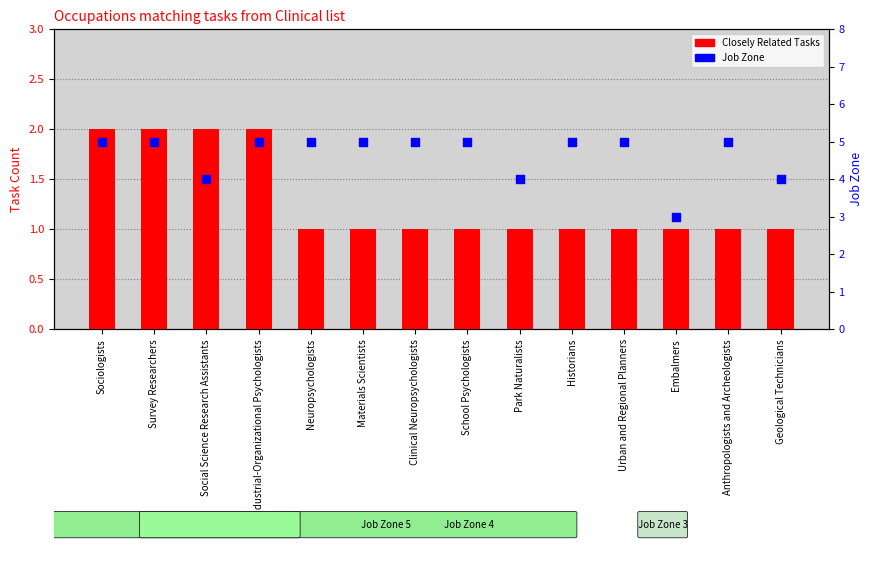

At how many categories does at least one series exceed 4?

10